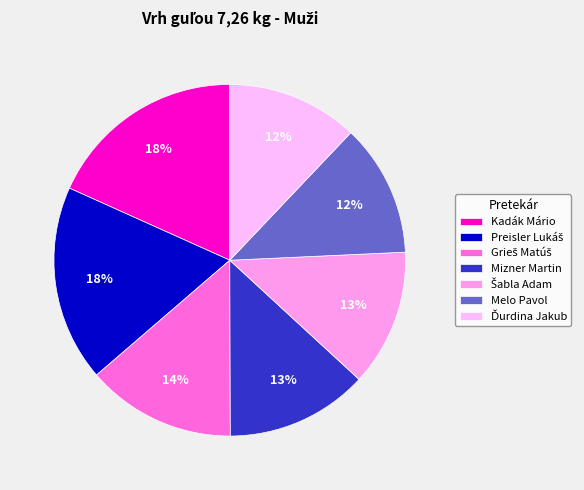

What is the change in value from Preisler Lukáš to Šabla Adam?

-3.3